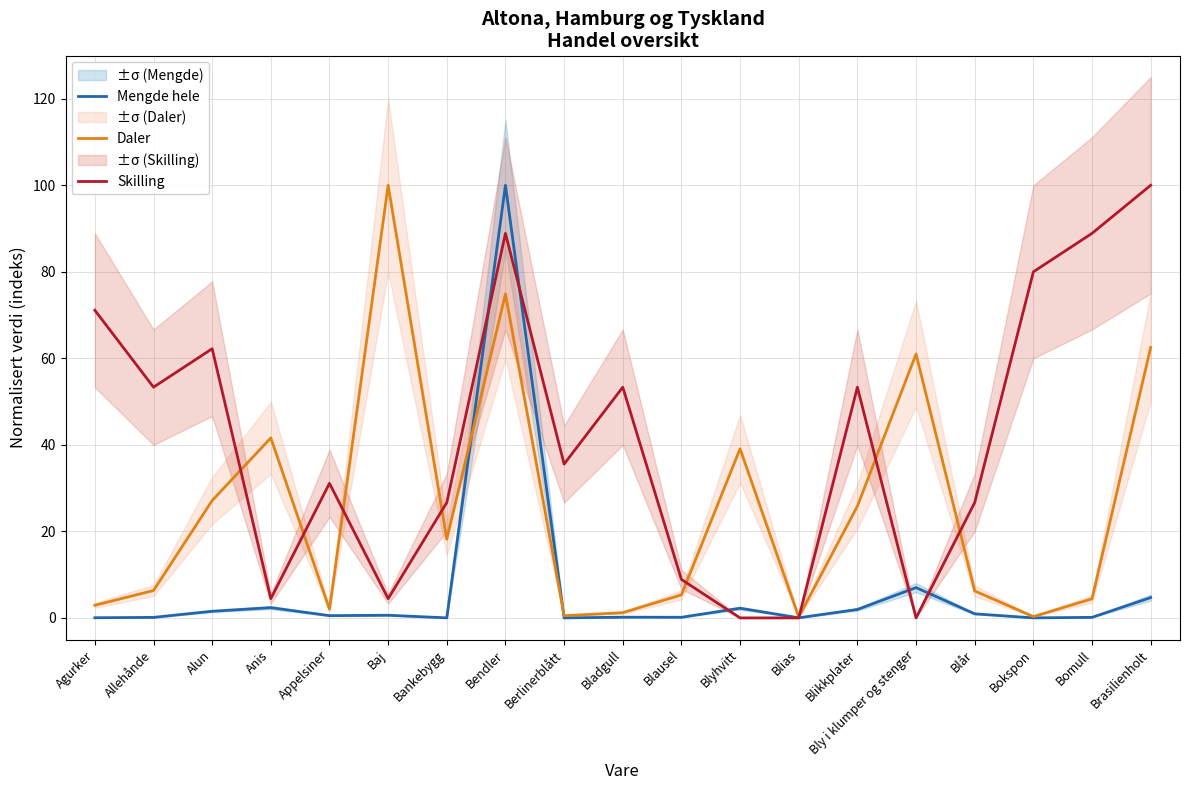

List the series in order of their overall mean, lowest first.

Mengde hele, Daler, Skilling